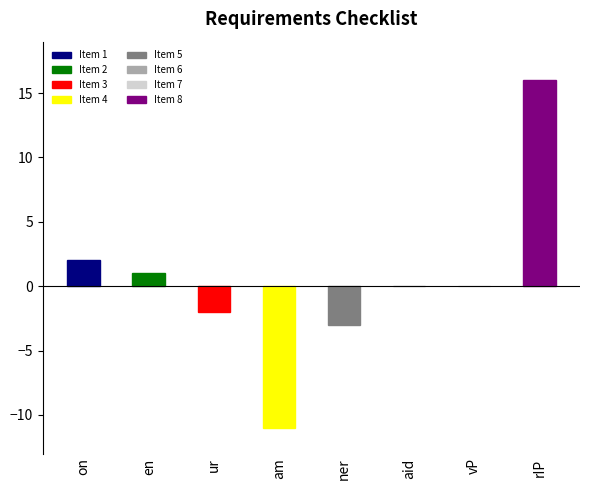

Reading left to right, list all the values displayed in this chart.

1=2	2=1	3=-2	4=-11	5=-3	6=0	7=0	8=16